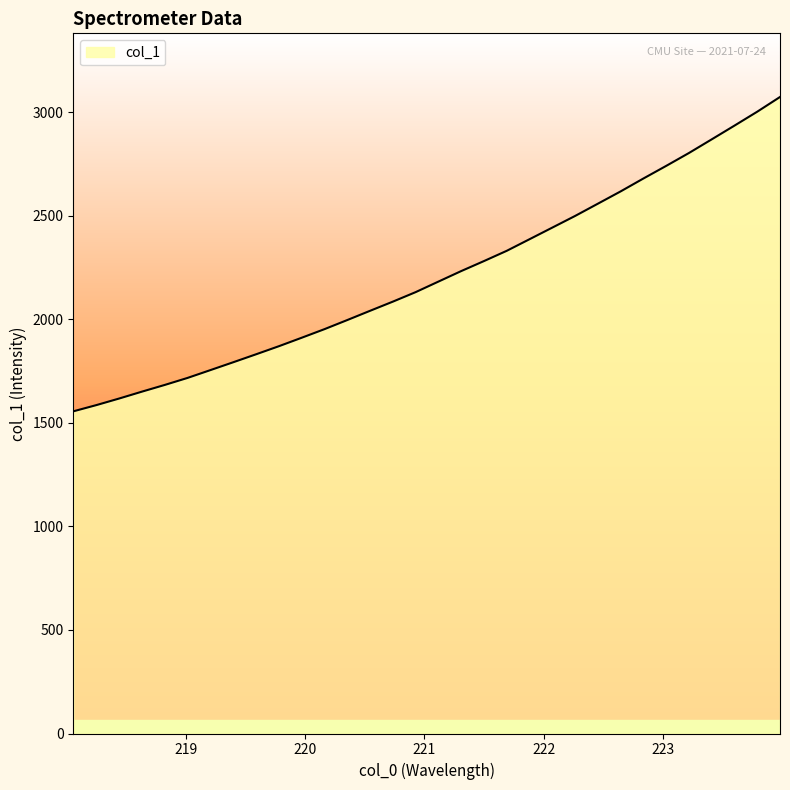

What is the average value?

2212.4